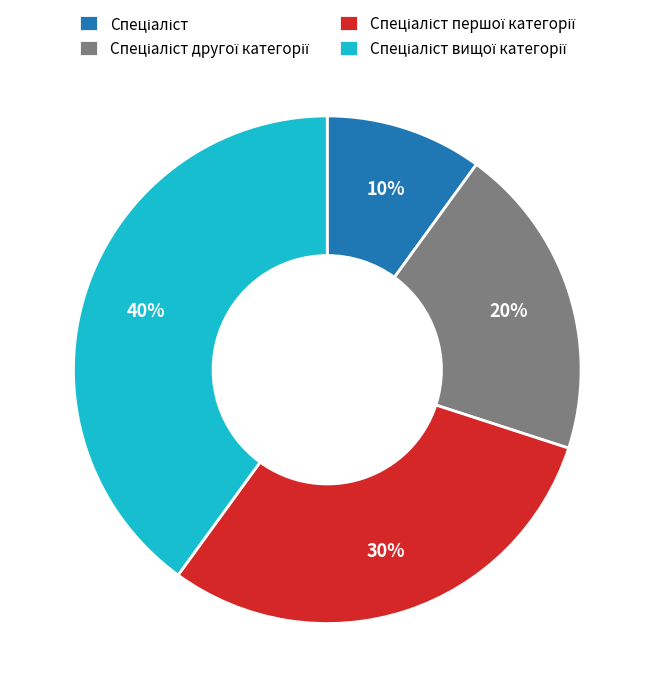

Is there a majority slice in this chart?

No